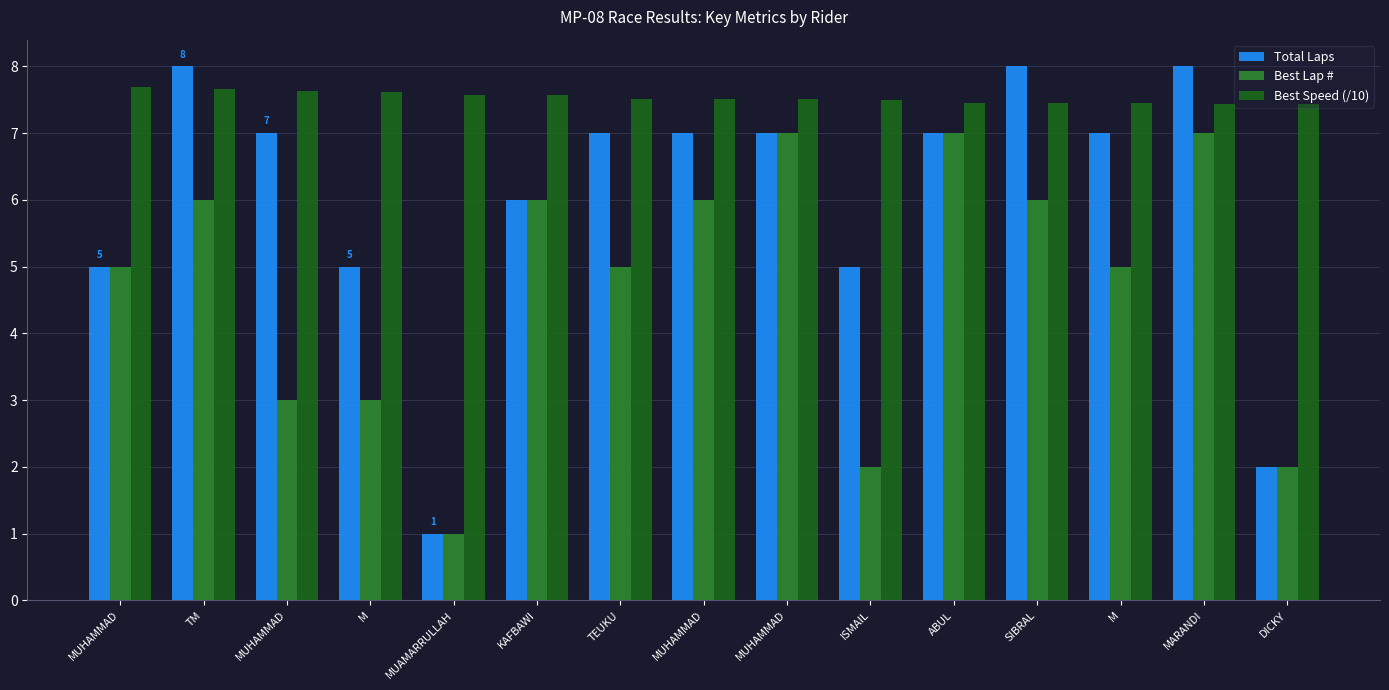

What is the total value across all series at ISMAIL?

14.5